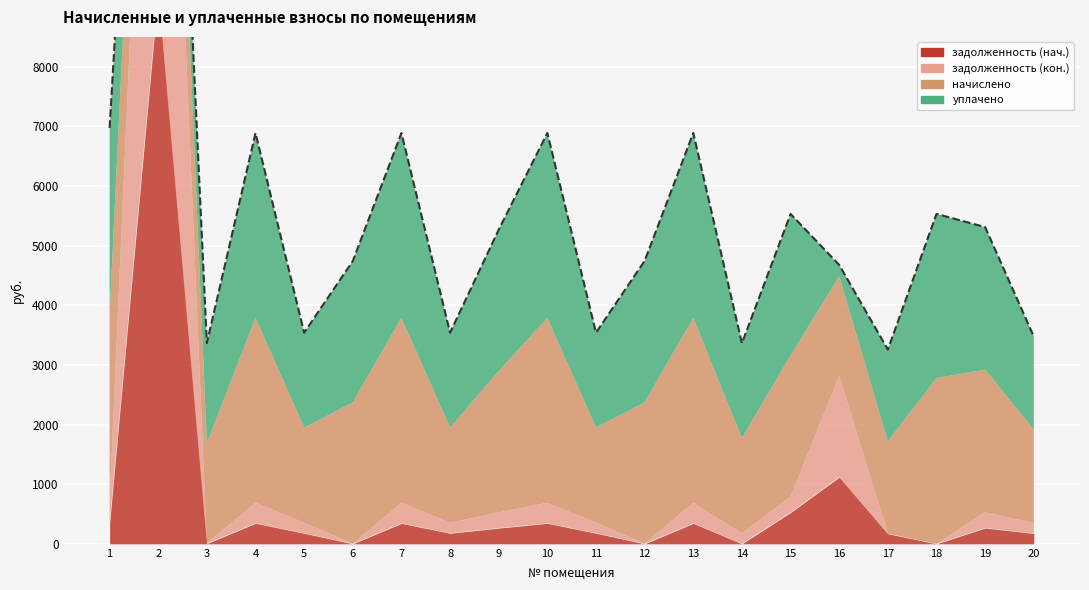

True or false: начислено and уплачено cross at least once.

True